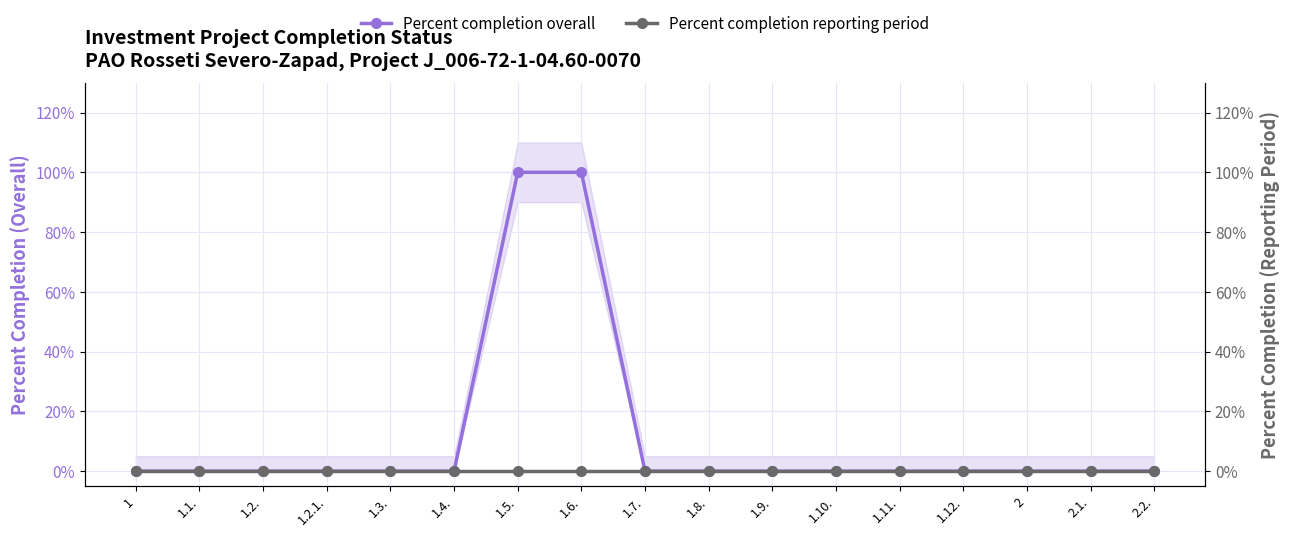

How many values in Percent completion overall are above zero?

2